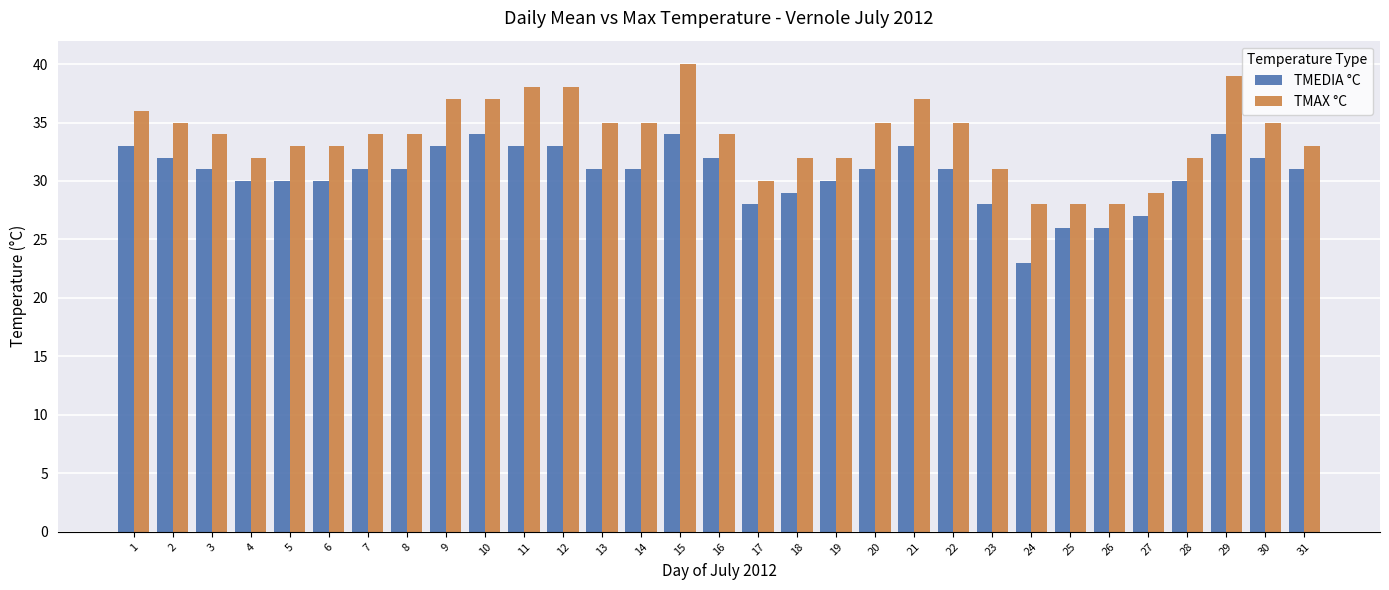

What is the average value of the TMAX °C series?

34